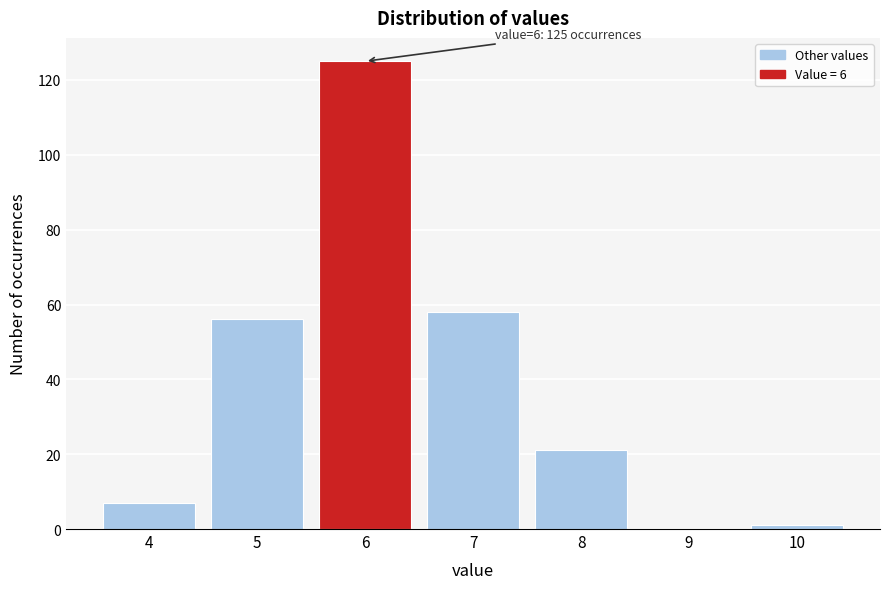

Which range on the x-axis has the tallest bar?

5.5 to 6.5